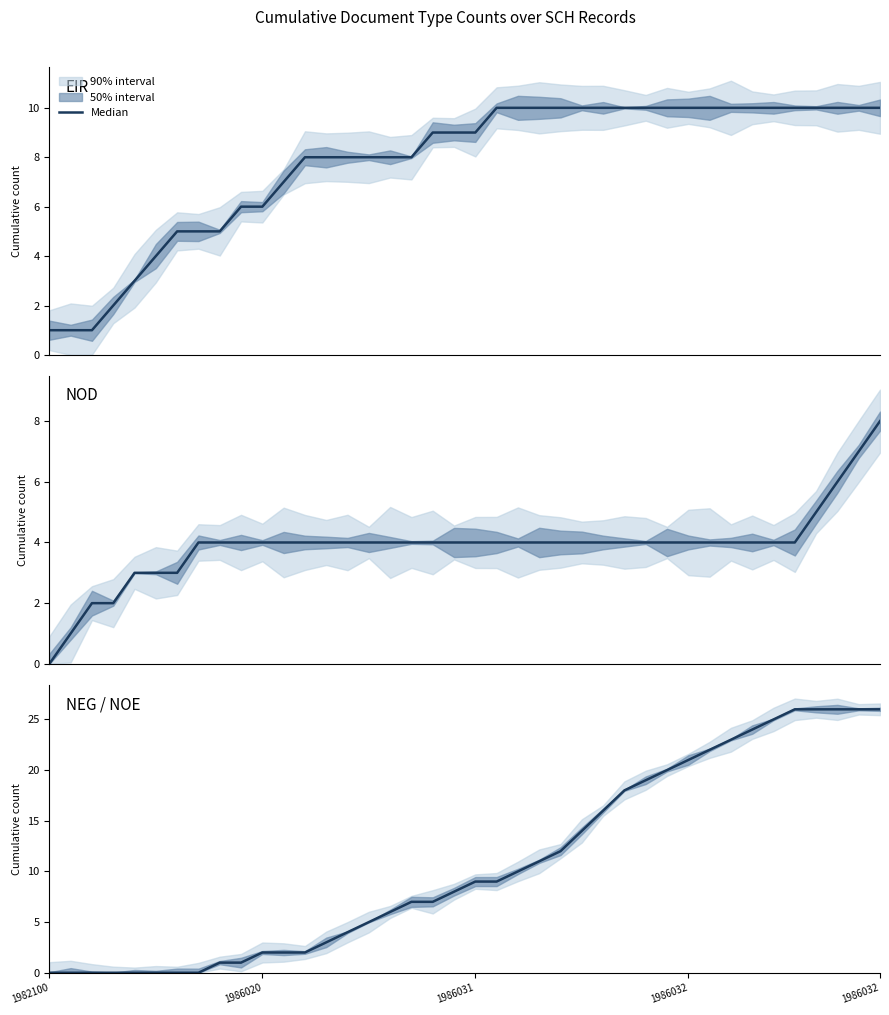

How many data points are above 9?

18